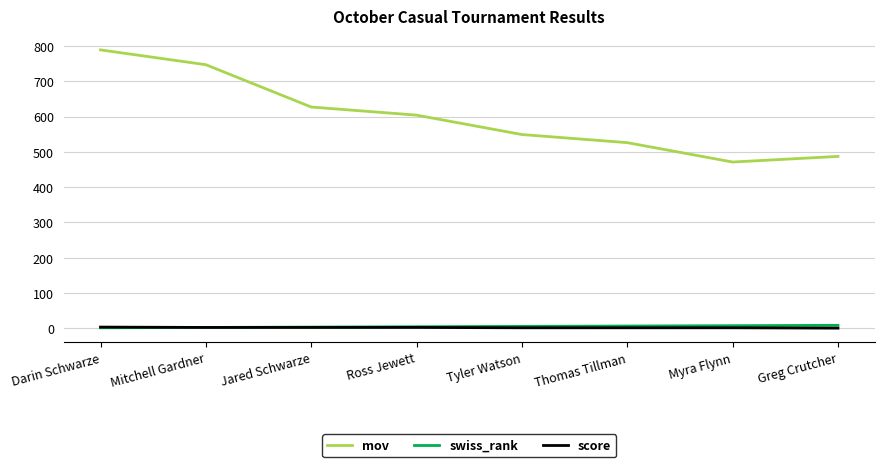

At how many categories does at least one series exceed 380?

8